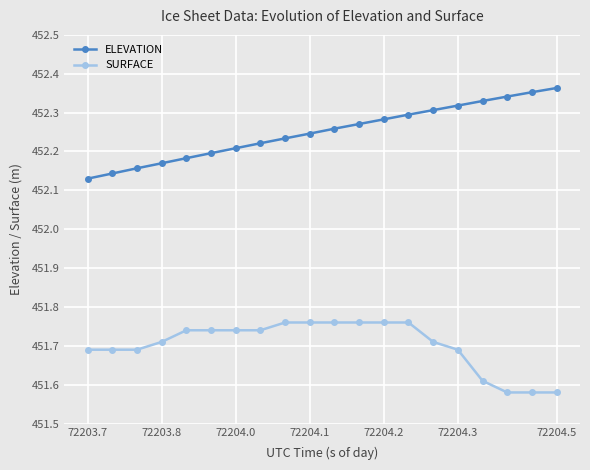

How many SURFACE values are between 451 and 452?

20